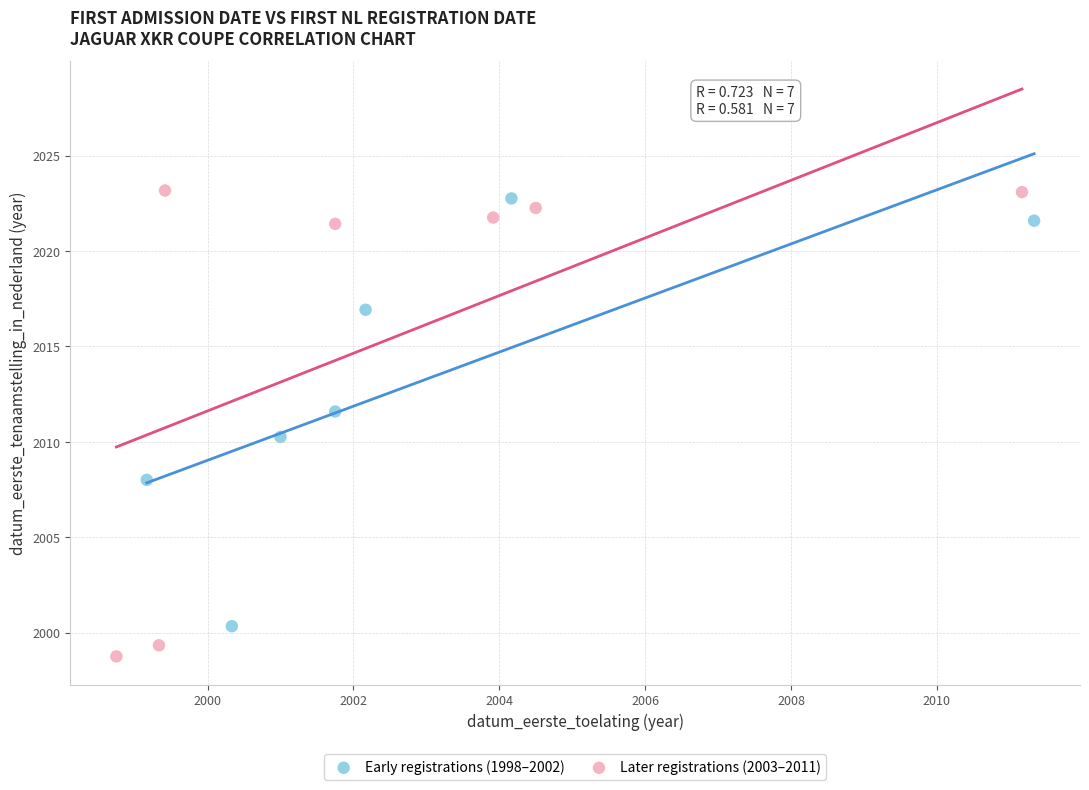

Which series has the largest Y range (max minus min)?

Later registrations (2003–2011)